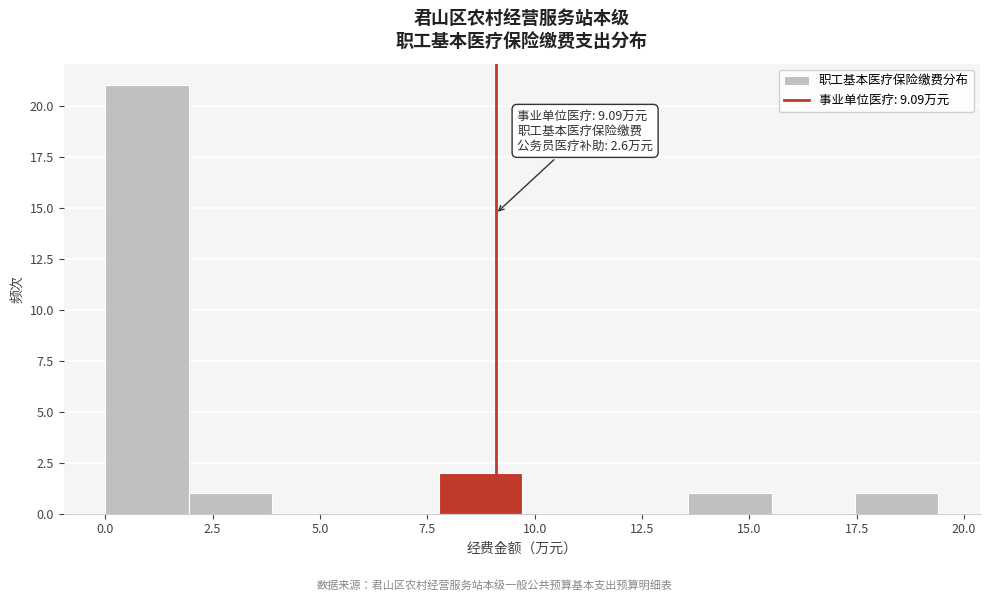

Read against the x-axis, roughly where is the centre of the tallest bar?

1.0